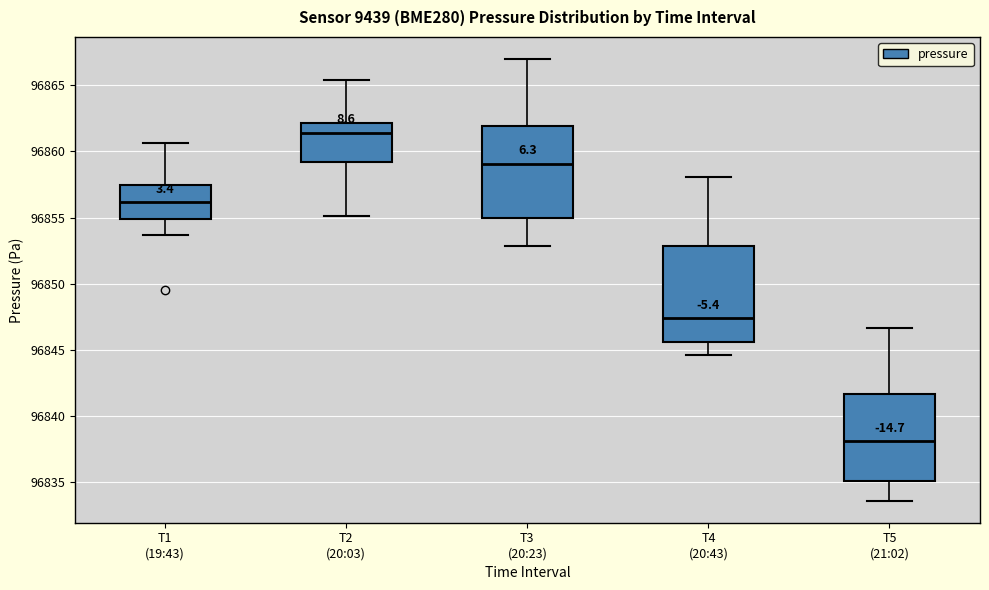

Reading left to right, read every box against the y-axis: the position of its median line, the range the box covers, and the ends of its whiskers. The values are not printed on the chart, so give them approximately, as read against the axis.

T1 (19:43): median 96856.0, box 96855.0 to 96857.5, whiskers 96853.5 to 96860.5
T2 (20:03): median 96861.5, box 96859.0 to 96862.0, whiskers 96855.0 to 96865.5
T3 (20:23): median 96859.0, box 96855.0 to 96862.0, whiskers 96853.0 to 96867.0
T4 (20:43): median 96847.5, box 96845.5 to 96853.0, whiskers 96844.5 to 96858.0
T5 (21:02): median 96838.0, box 96835.0 to 96841.5, whiskers 96833.5 to 96846.5